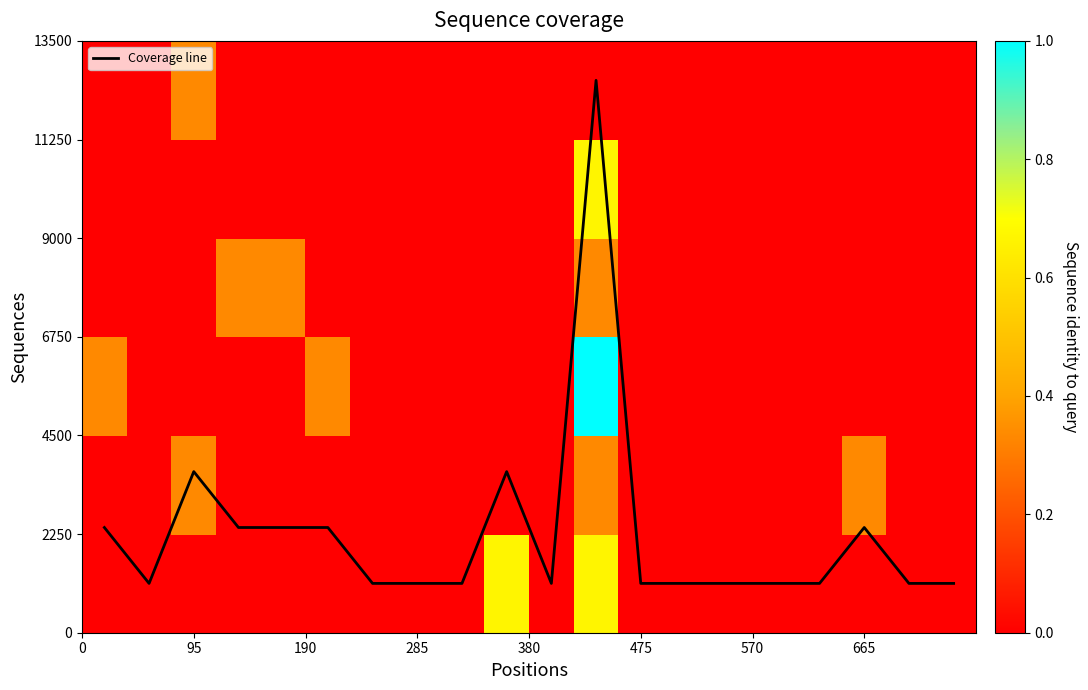

Is it true that Coverage line equals 1125.0 at 475?

True